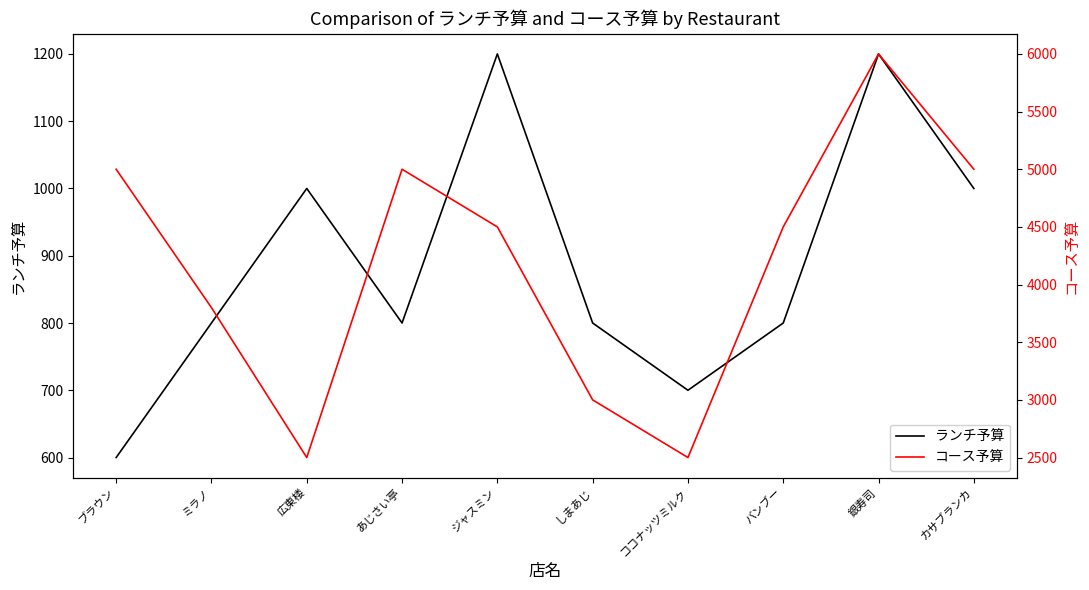

What is the label of the 9th point from the right?

ミラノ